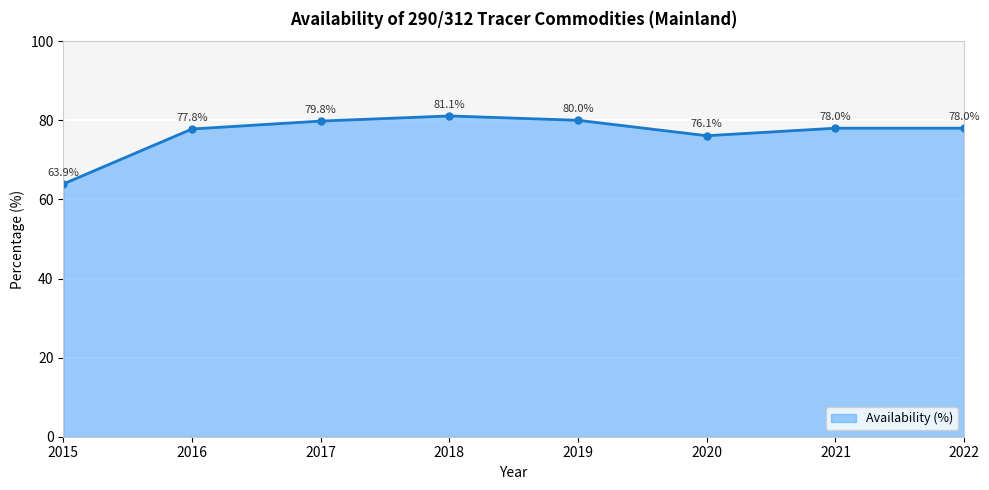

At which label does the data first exceed 78?

2017